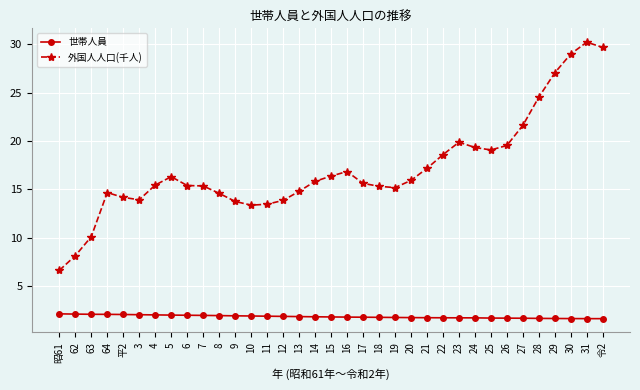

What is the spread (max minus min) of values at 5?

14.3